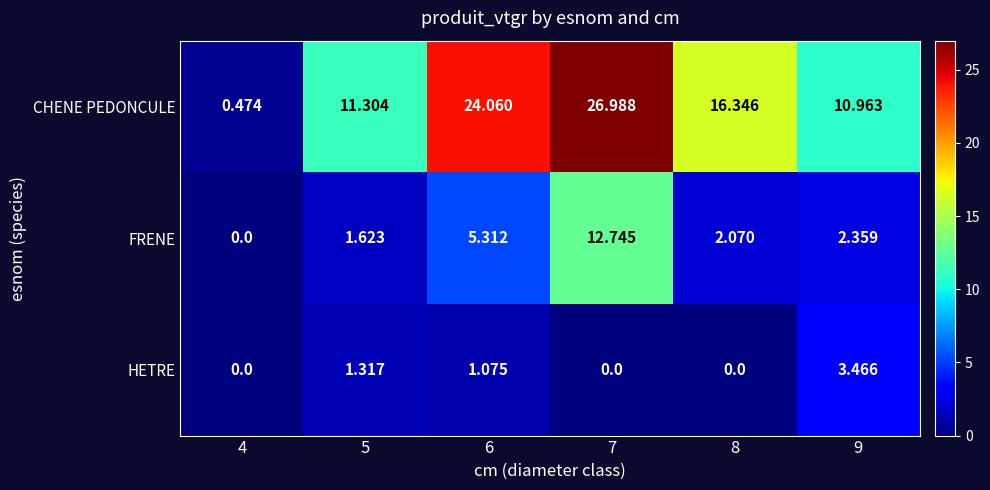

Is the value of CHENE PEDONCULE at 8 greater than the value of HETRE at 4?

Yes